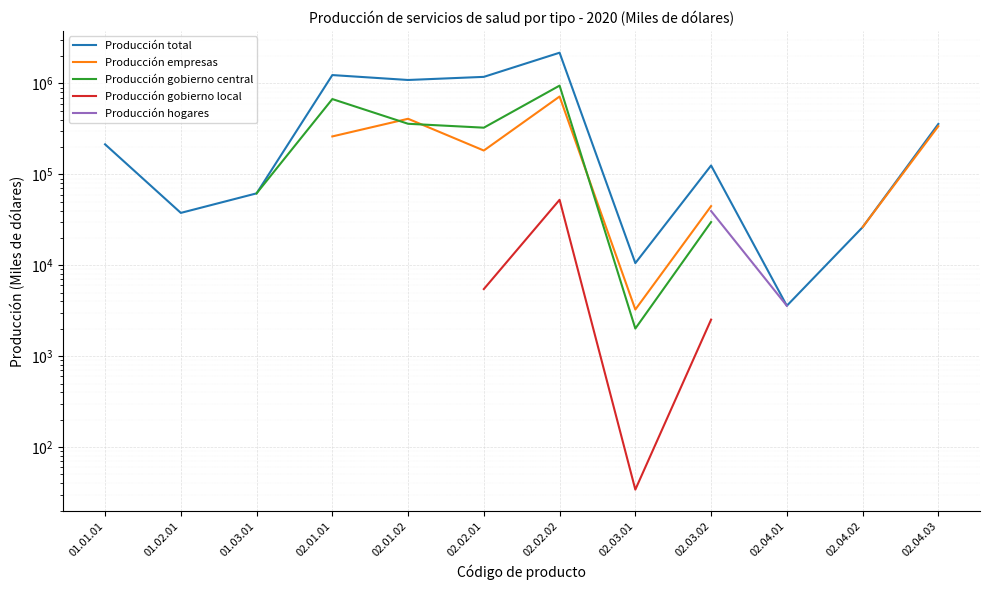

Which series has the widest spread of values?

Producción total